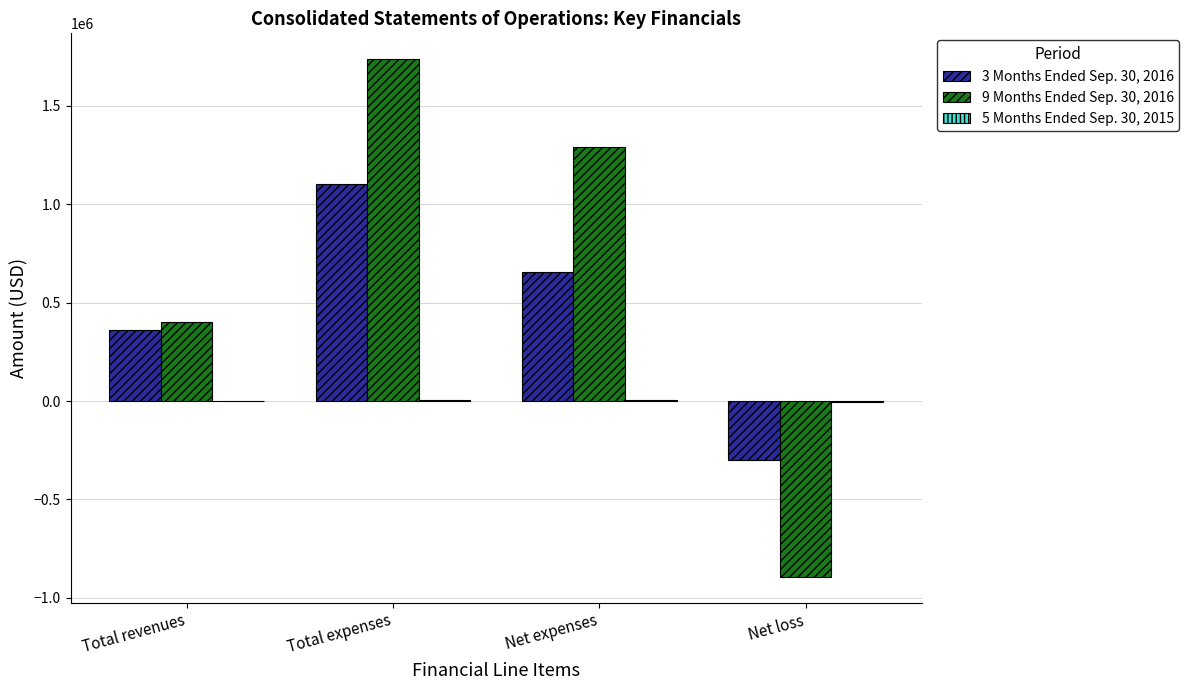

Is it true that 3 Months Ended Sep. 30, 2016 equals -299625 at Net loss?

True